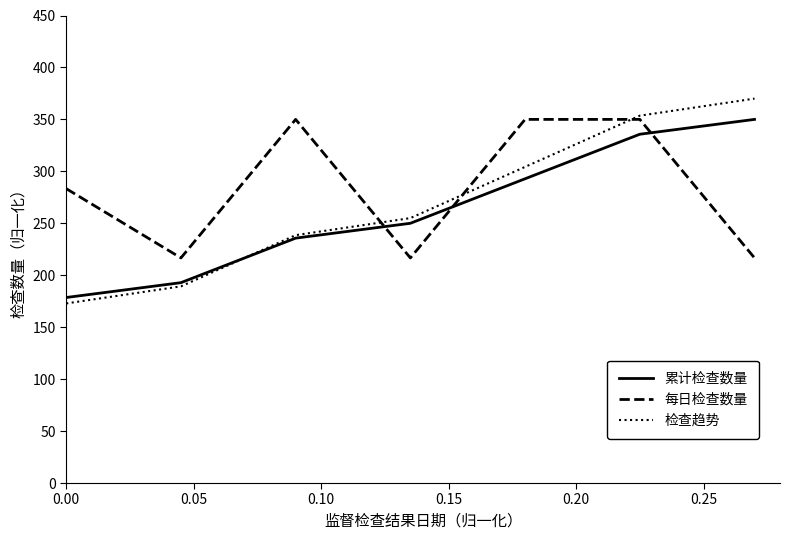

True or false: 每日检查数量 has more than 0 points higher than both neighbors.

True